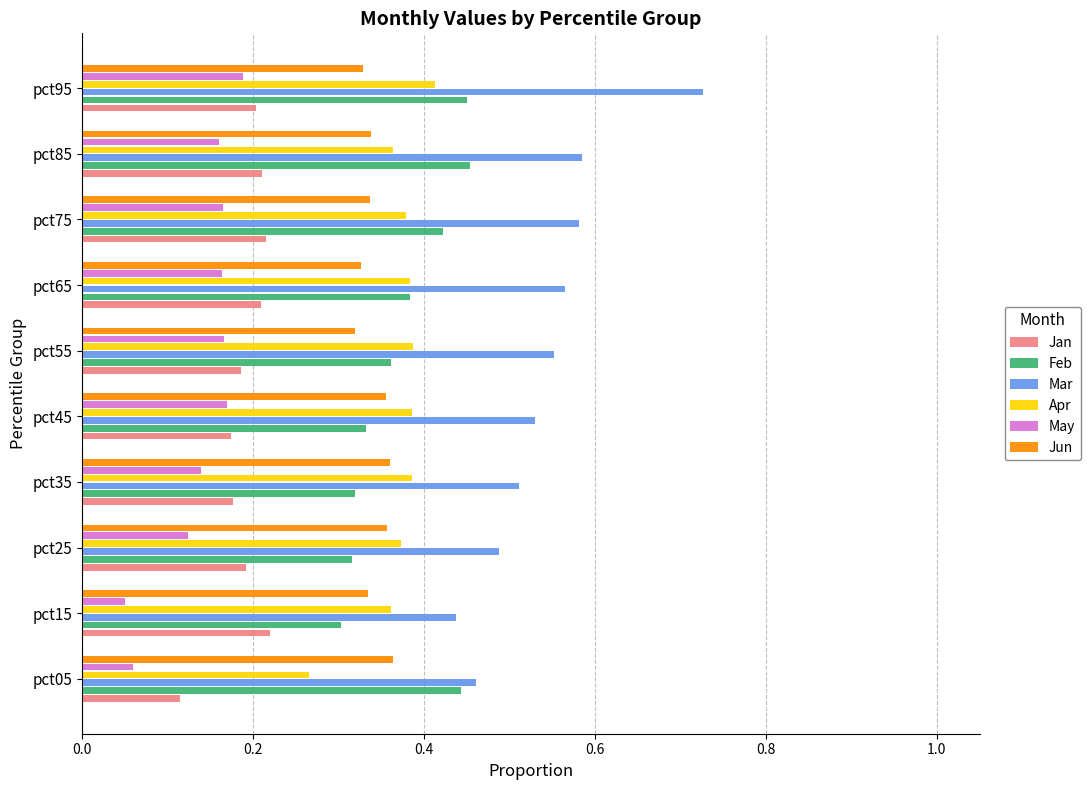

What is the total value across all series at pct25?

1.8